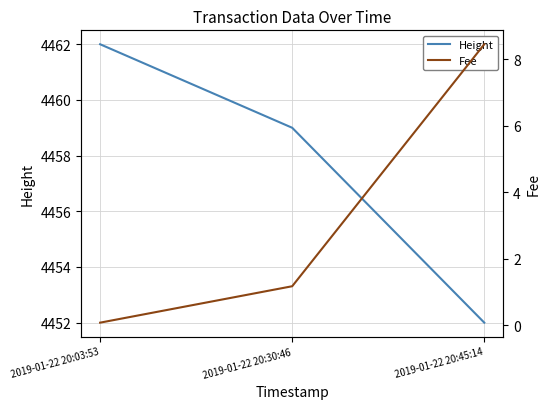

Reading left to right, transcribe all the data shown in this chart.

Height: 4462.0	4459.0	4452.0
Fee: 0.1	1.2	8.4